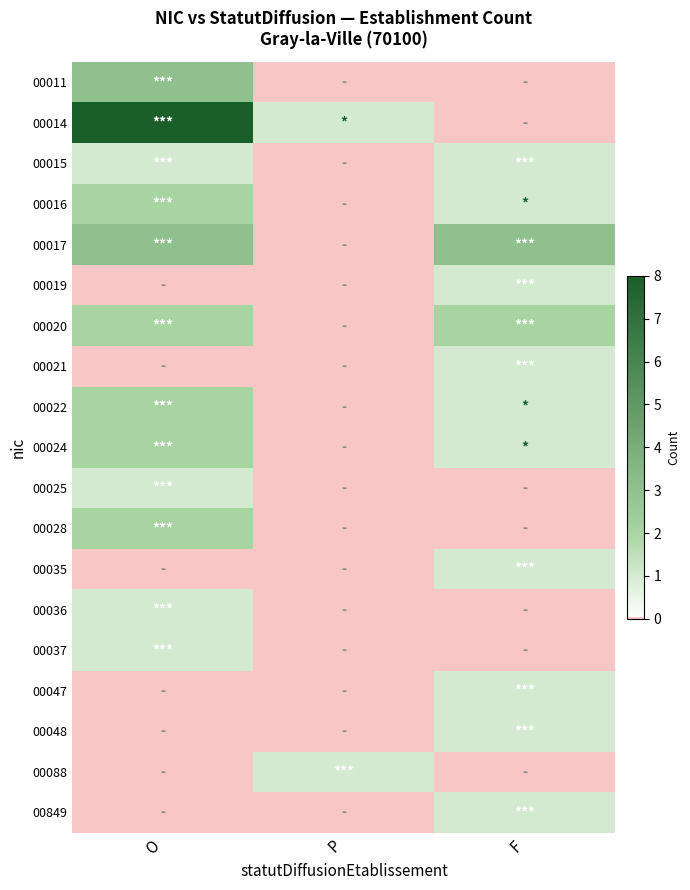

List the series in order of their peak value, lowest first.

00015, 00019, 00021, 00025, 00035, 00036, 00037, 00047, 00048, 00088, 00849, 00016, 00020, 00022, 00024, 00028, 00011, 00017, 00014